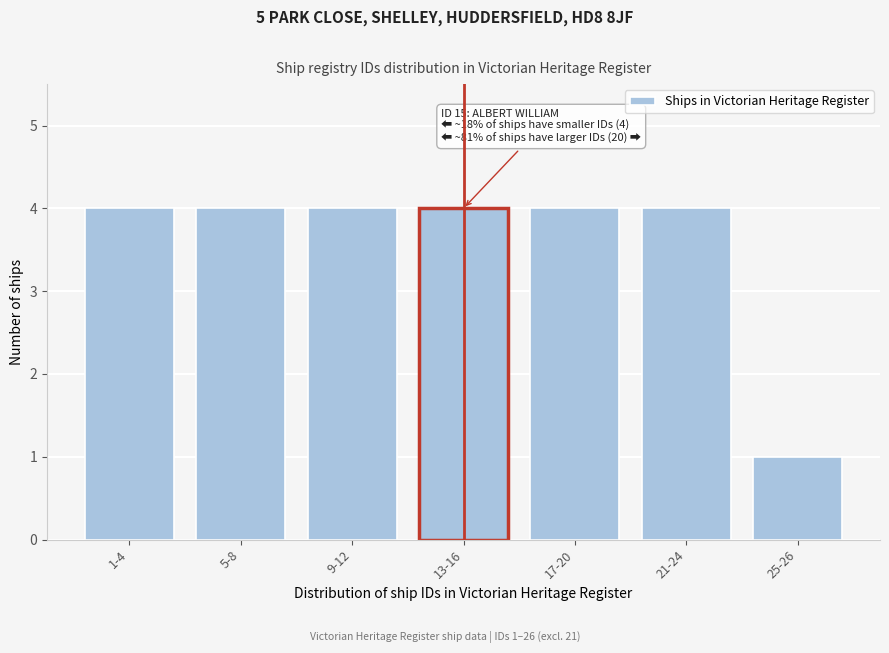

Reading left to right, extract all data points from this chart.

4	4	4	4	4	4	1